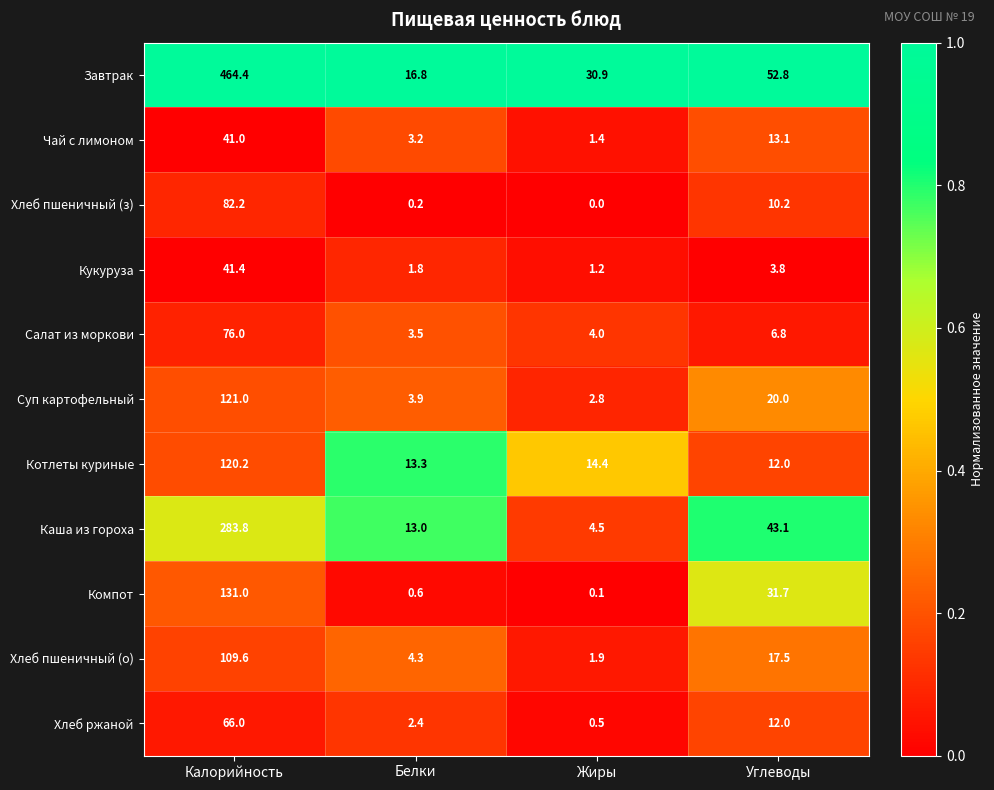

Which series has the largest total across all categories?

Завтрак